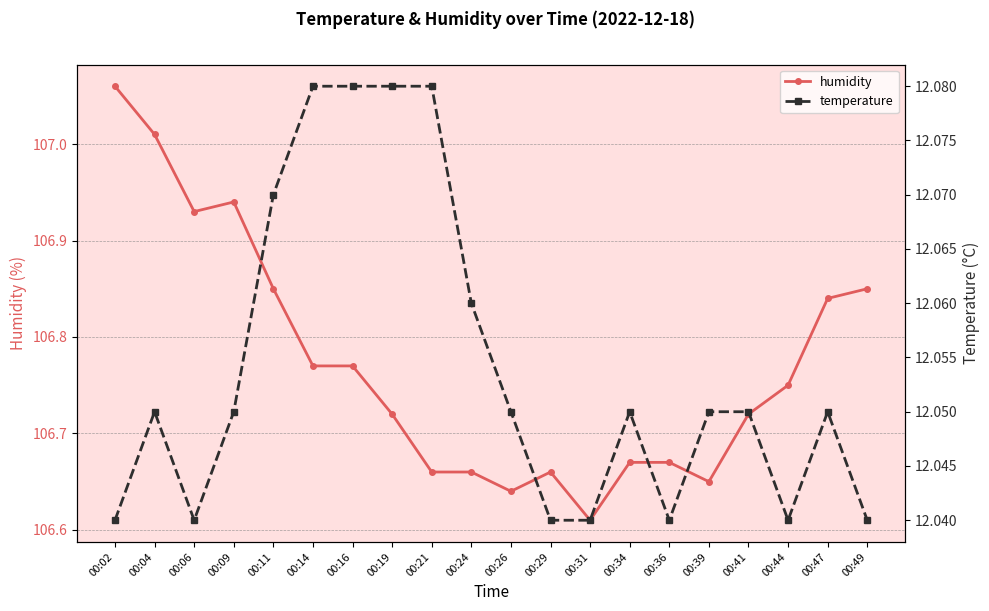

Count the number of data series in this chart.

2